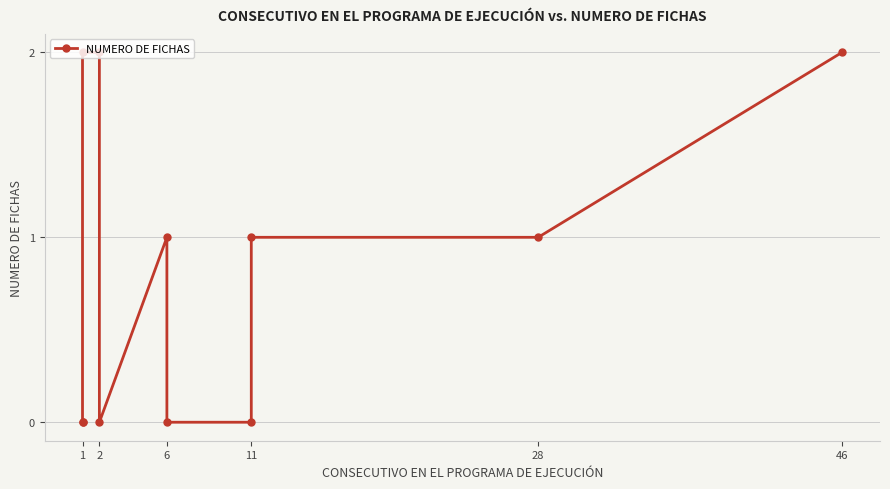

Is it true that the value at 2 is -1?

False